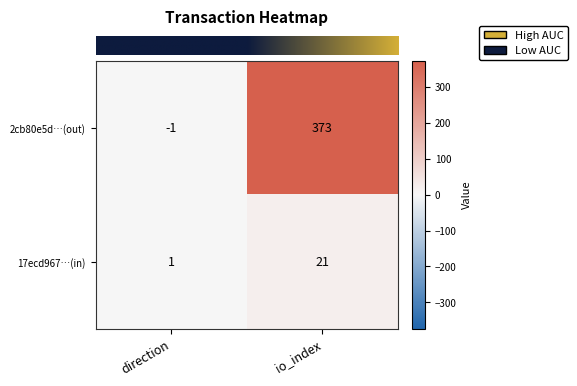

Read the 17ecd967…(in) value at io_index.

21